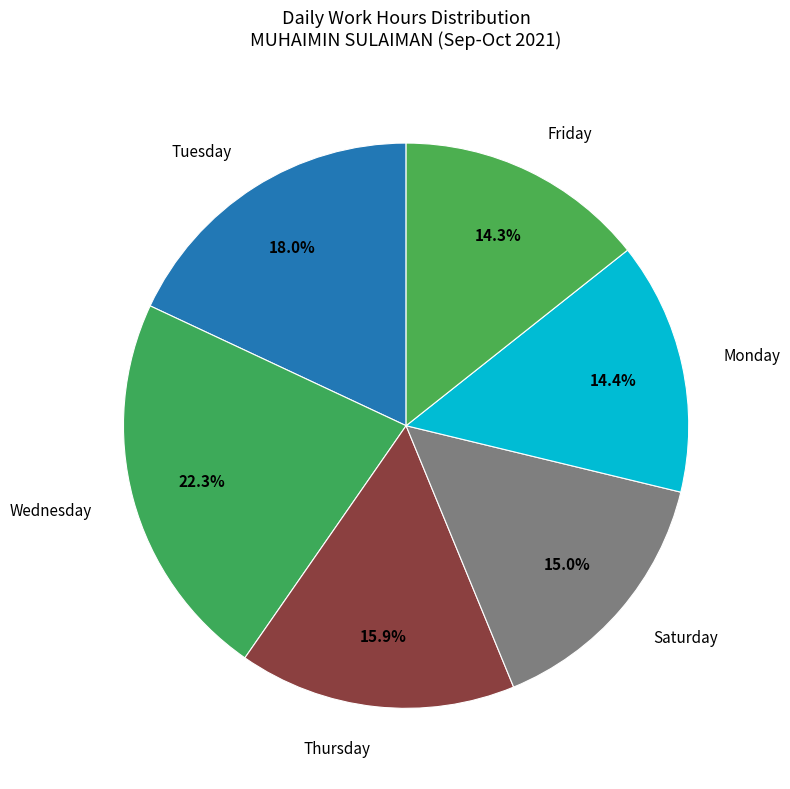

What is the ratio of the value at Saturday to the value at Monday?

1.0